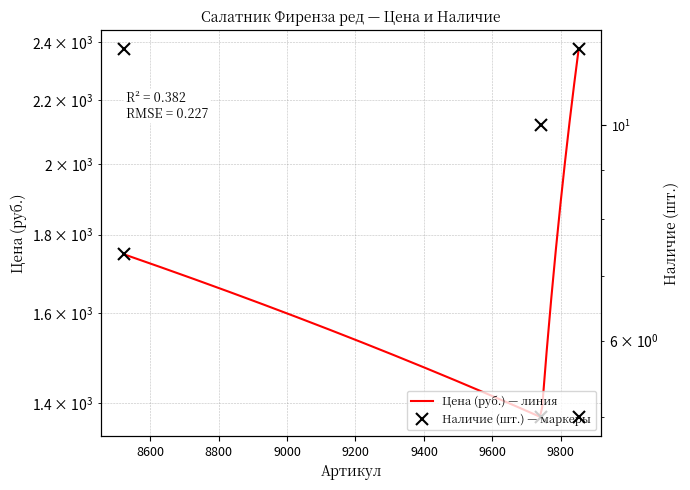

Between 9852 and 9743, which is larger?

9852